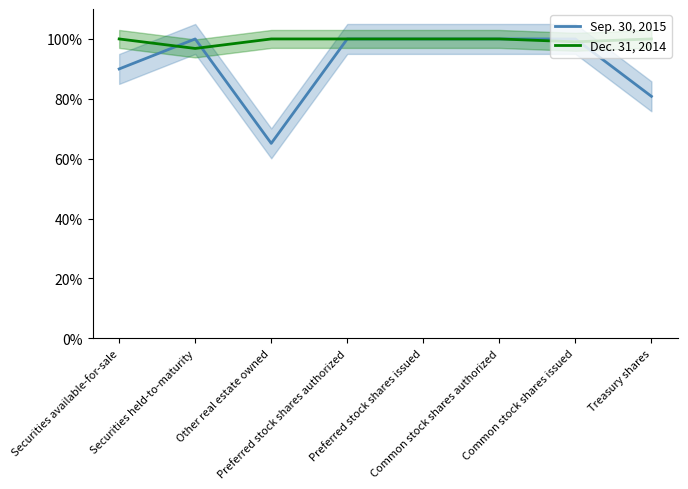

What is the difference between the maximum and second lowest values in the Dec. 31, 2014 series?

1.0